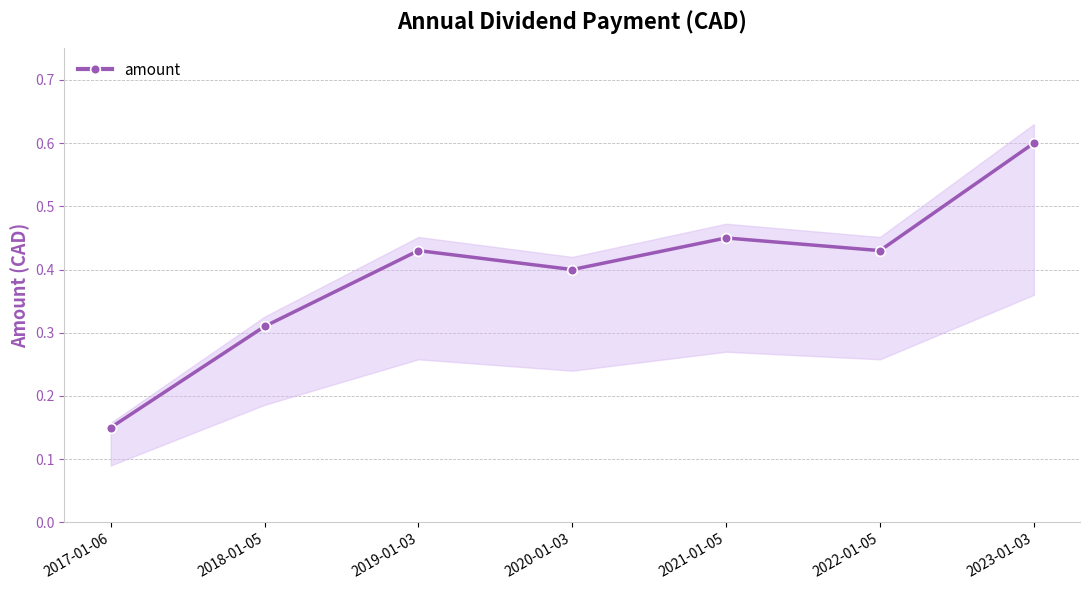

Reading left to right, transcribe all the data shown in this chart.

0.1	0.3	0.4	0.4	0.5	0.4	0.6